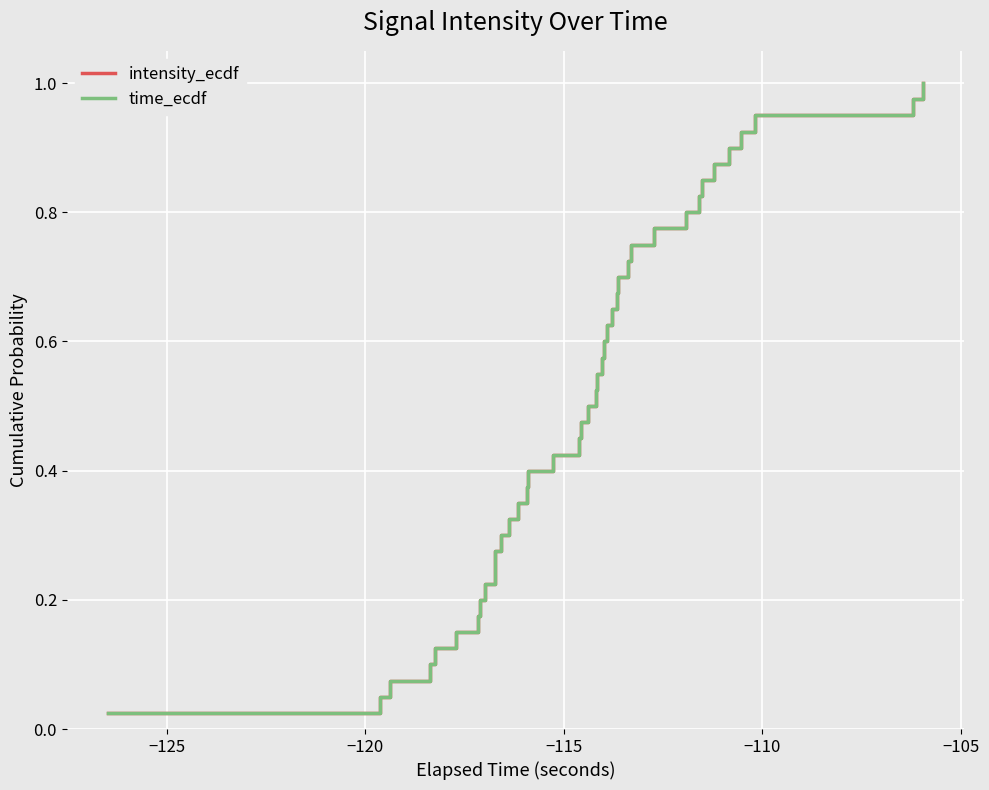

Does the chart display data point markers on the line(s)?

No